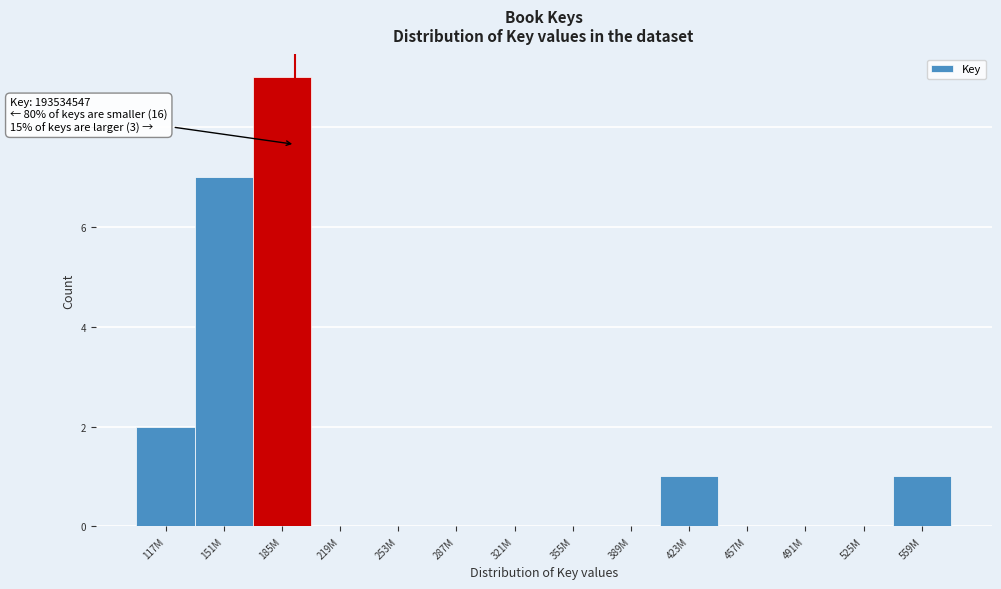

Reading left to right, list all the values displayed in this chart.

117M=2	151M=7	185M=9	219M=0	253M=0	287M=0	321M=0	355M=0	389M=0	423M=1	457M=0	491M=0	525M=0	559M=1